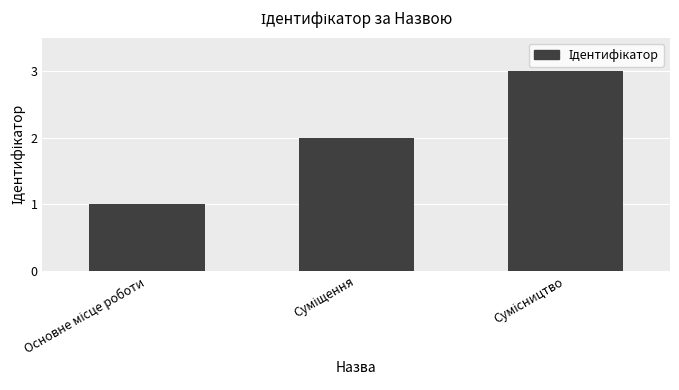

What is the greatest value displayed?

3